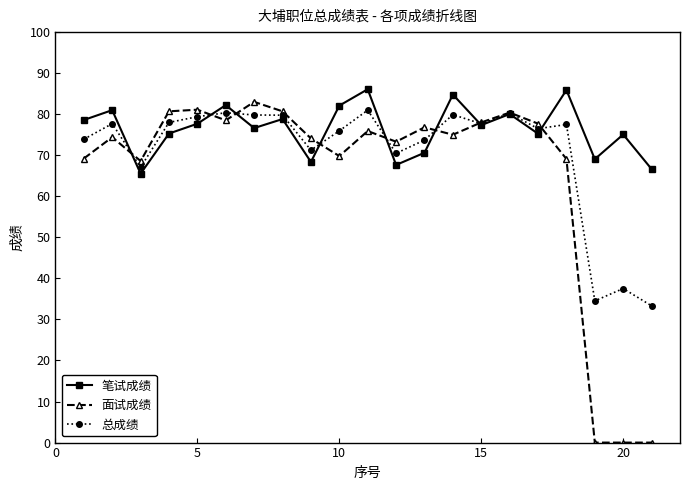

What is the maximum value for 面试成绩?

83.0